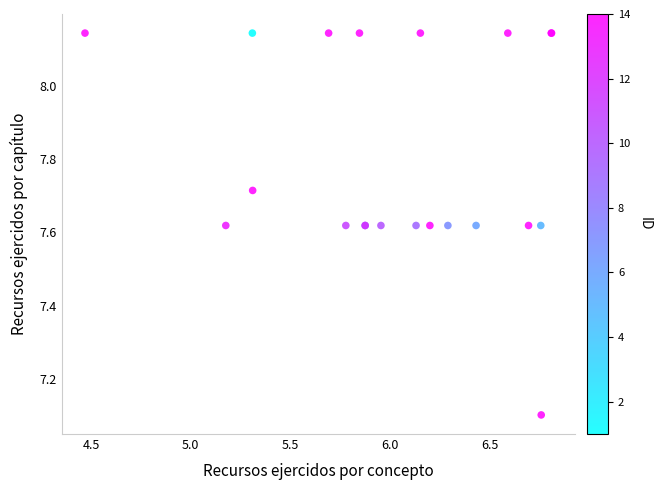

What Y value in the scatter plot is closest to 7?

7.1